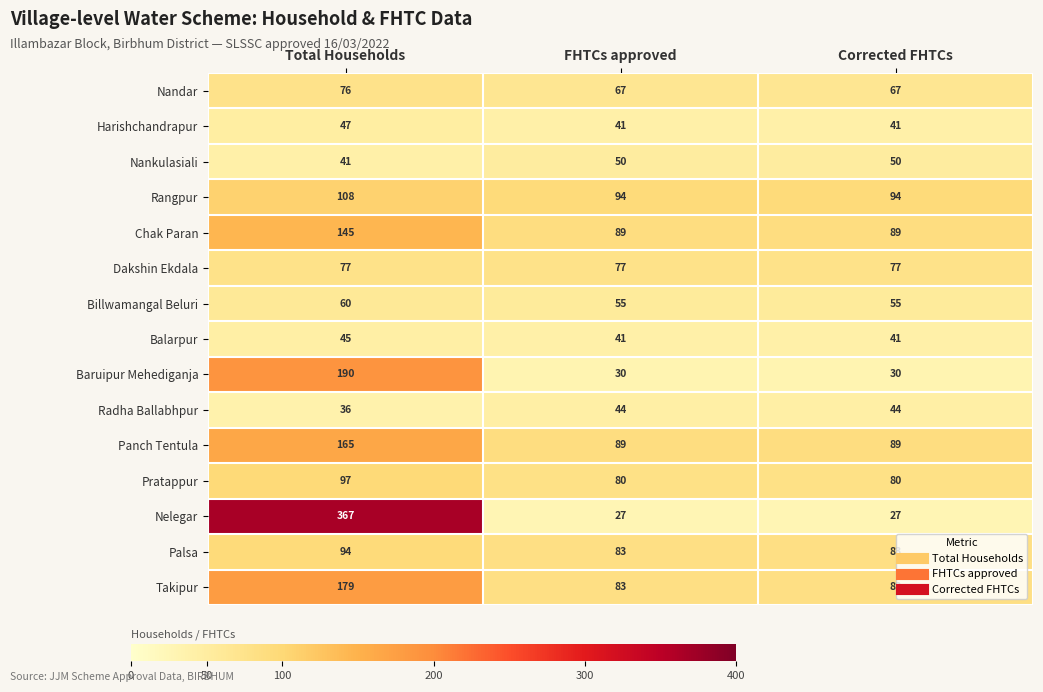

Rank the series by their maximum value, from lowest to highest.

Radha Ballabhpur, Balarpur, Harishchandrapur, Nankulasiali, Billwamangal Beluri, Nandar, Dakshin Ekdala, Palsa, Pratappur, Rangpur, Chak Paran, Panch Tentula, Takipur, Baruipur Mehediganja, Nelegar